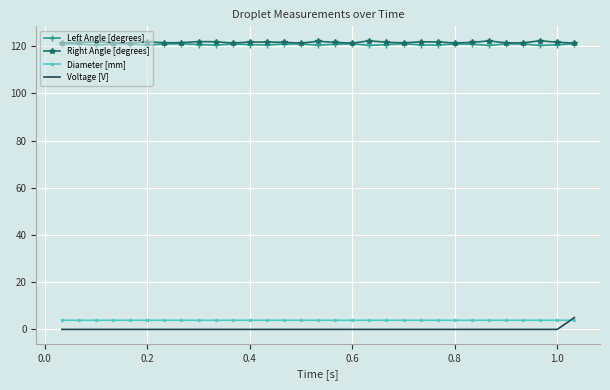

What is the highest value of the Left Angle [degrees] series?

121.1